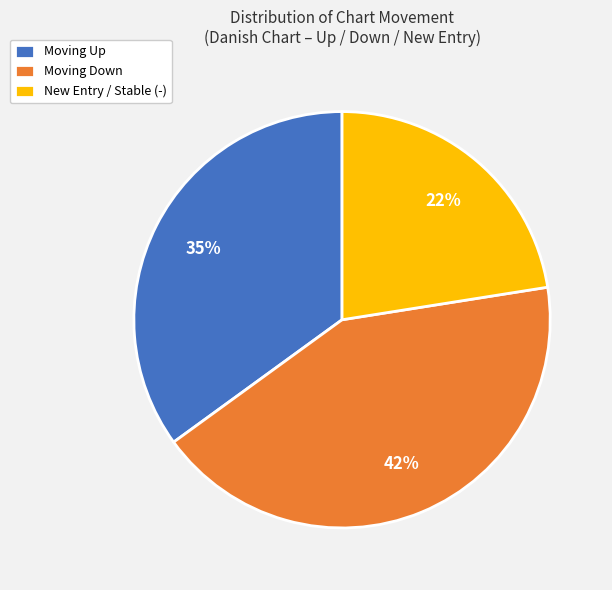

Combined, do Moving Down and New Entry / Stable (-) account for over 50%?

Yes